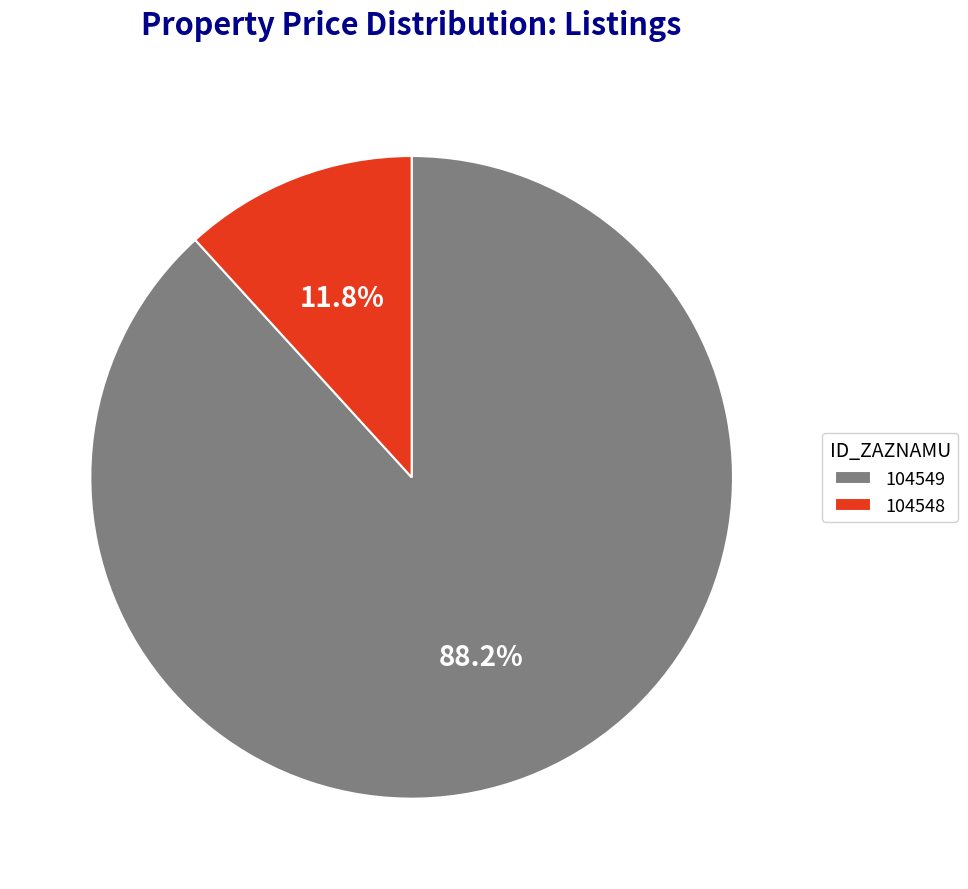

How many segments does this pie chart have?

2